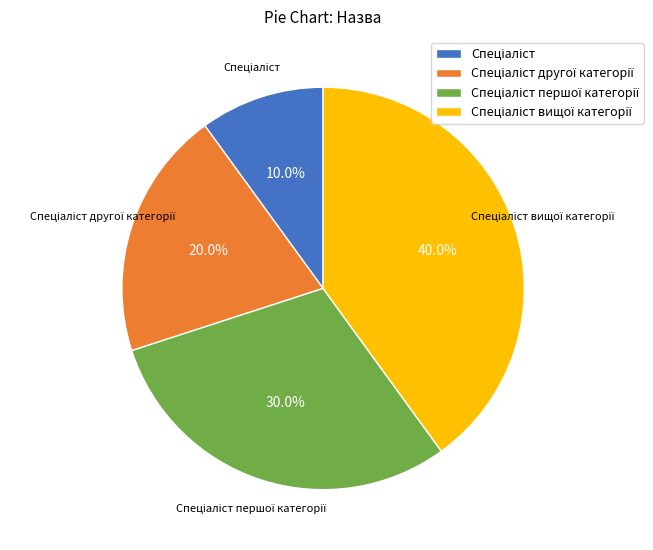

Is there a majority slice in this chart?

No